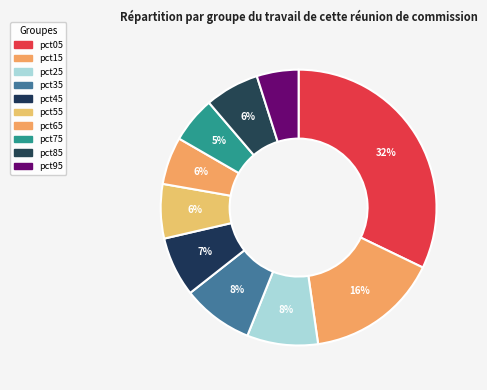

What percentage is NOT represented by pct25?

91.7%